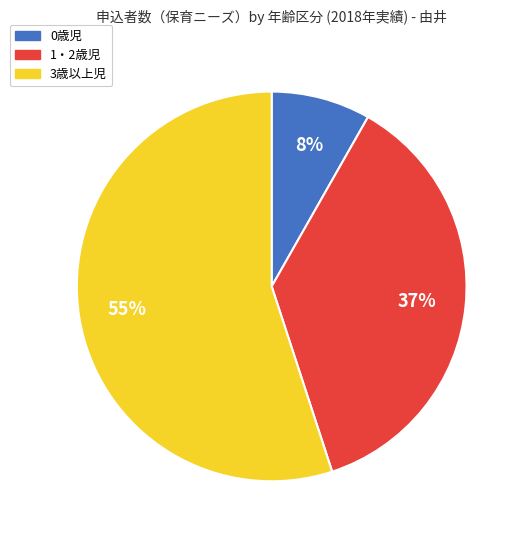

To the nearest percent, what is the average slice percentage?

33%